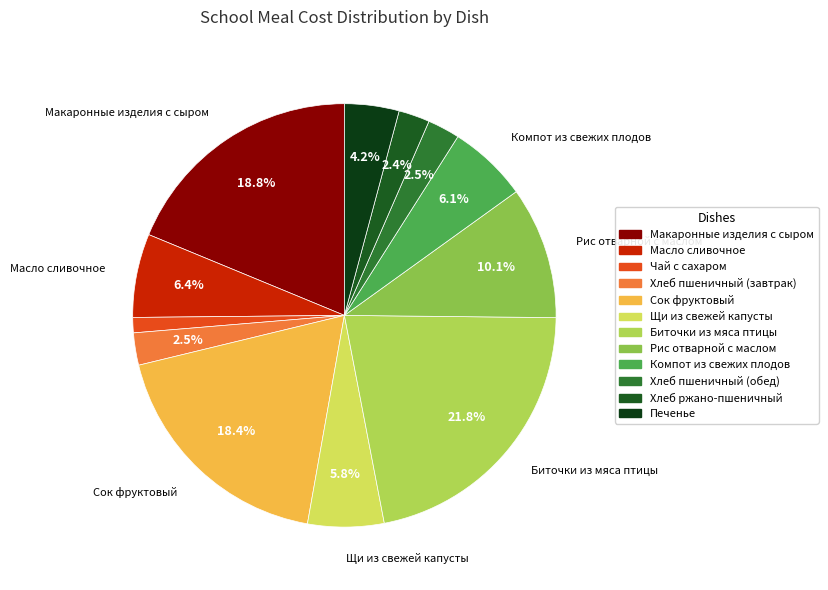

To the nearest percent, what percentage of the pie is Компот из свежих плодов?

6%